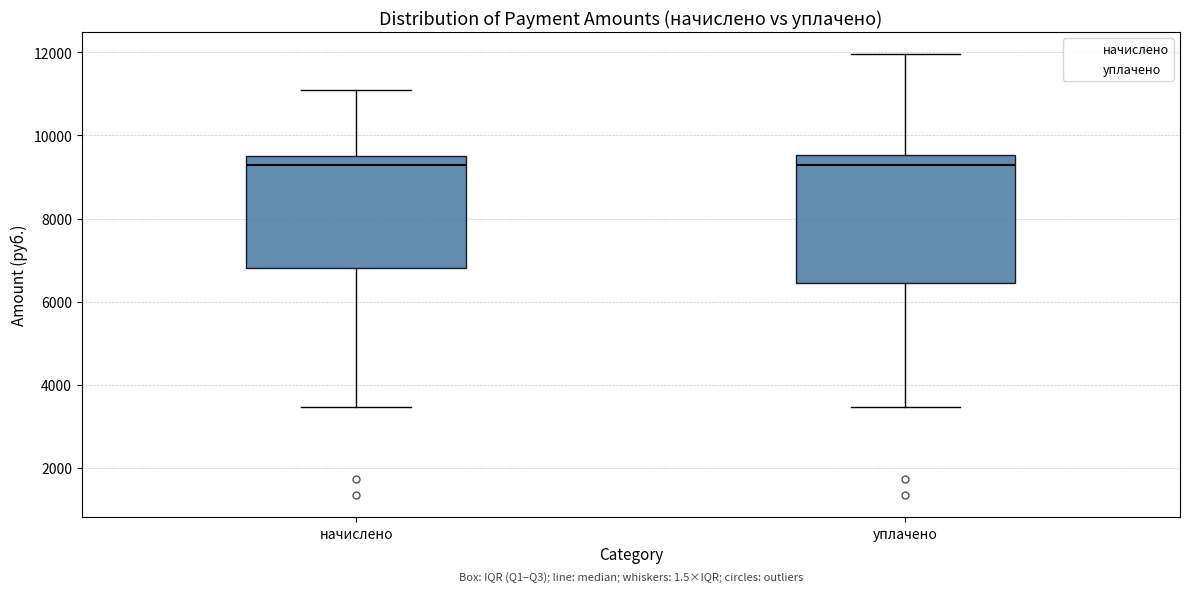

Reading left to right, read every box against the y-axis: the position of its median line, the range the box covers, and the ends of its whiskers. The values are not printed on the chart, so give them approximately, as read against the axis.

начислено: median 9400, box 6800 to 9600, whiskers 3400 to 11200
уплачено: median 9400, box 6400 to 9600, whiskers 3400 to 12000